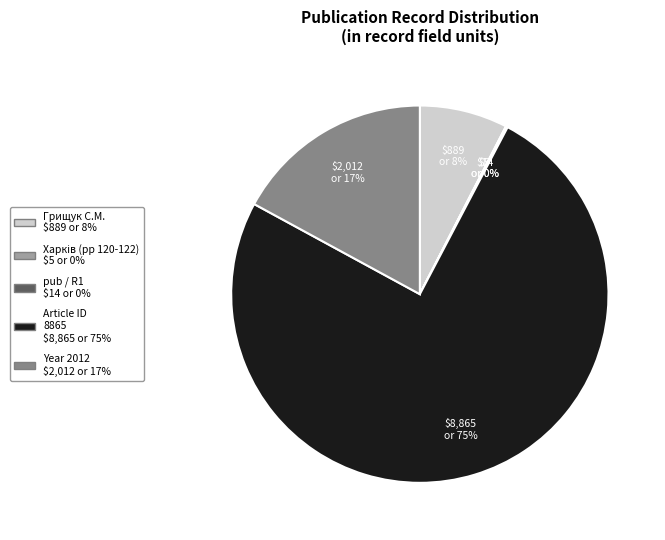

To the nearest percent, what is the difference between the largest and smallest slice percentages?

75%